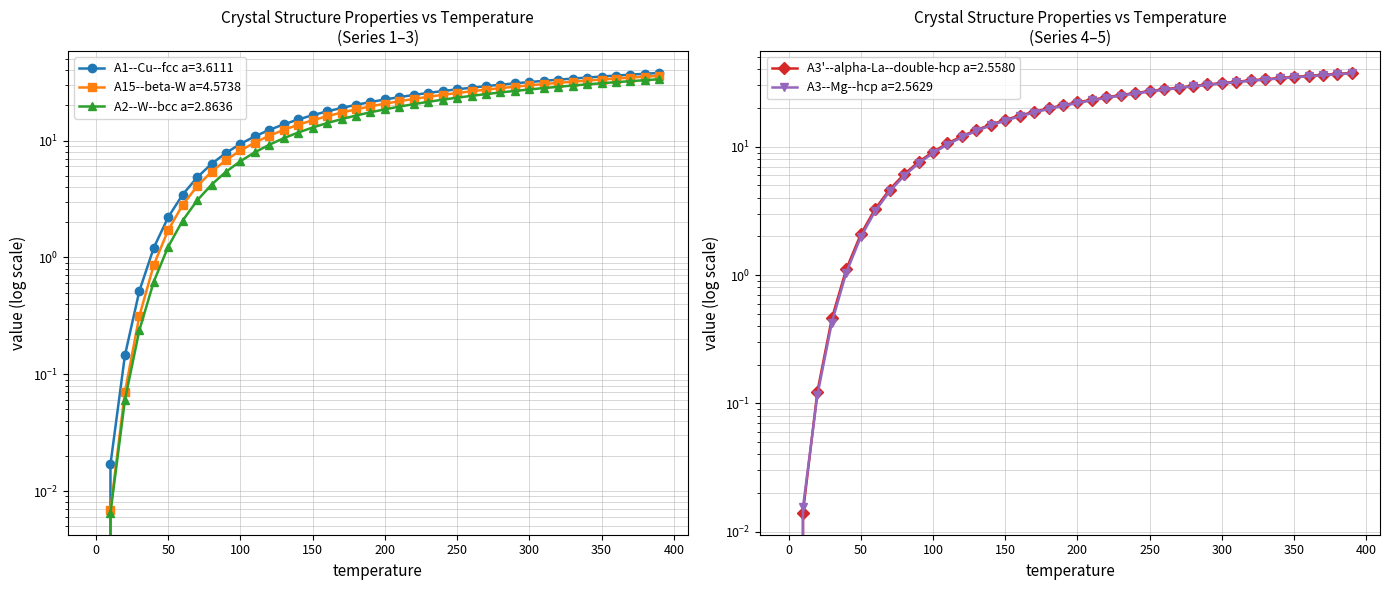

The value of A1--Cu--fcc a=3.6111 at 60 is 3.4. True or false?

True